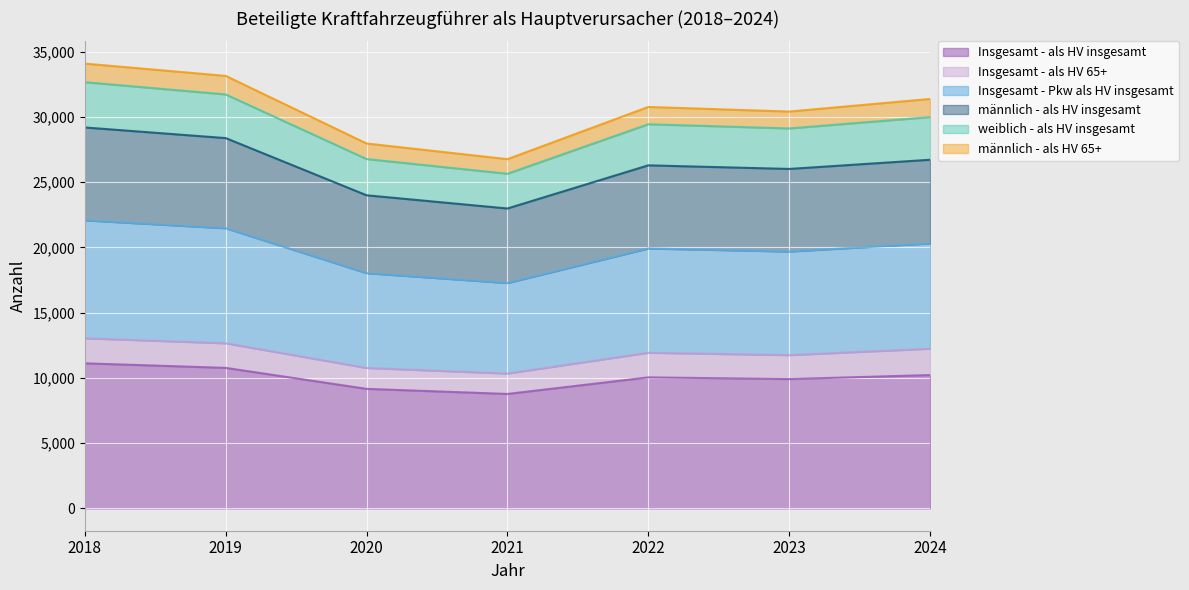

How many lines are shown in the chart?

6